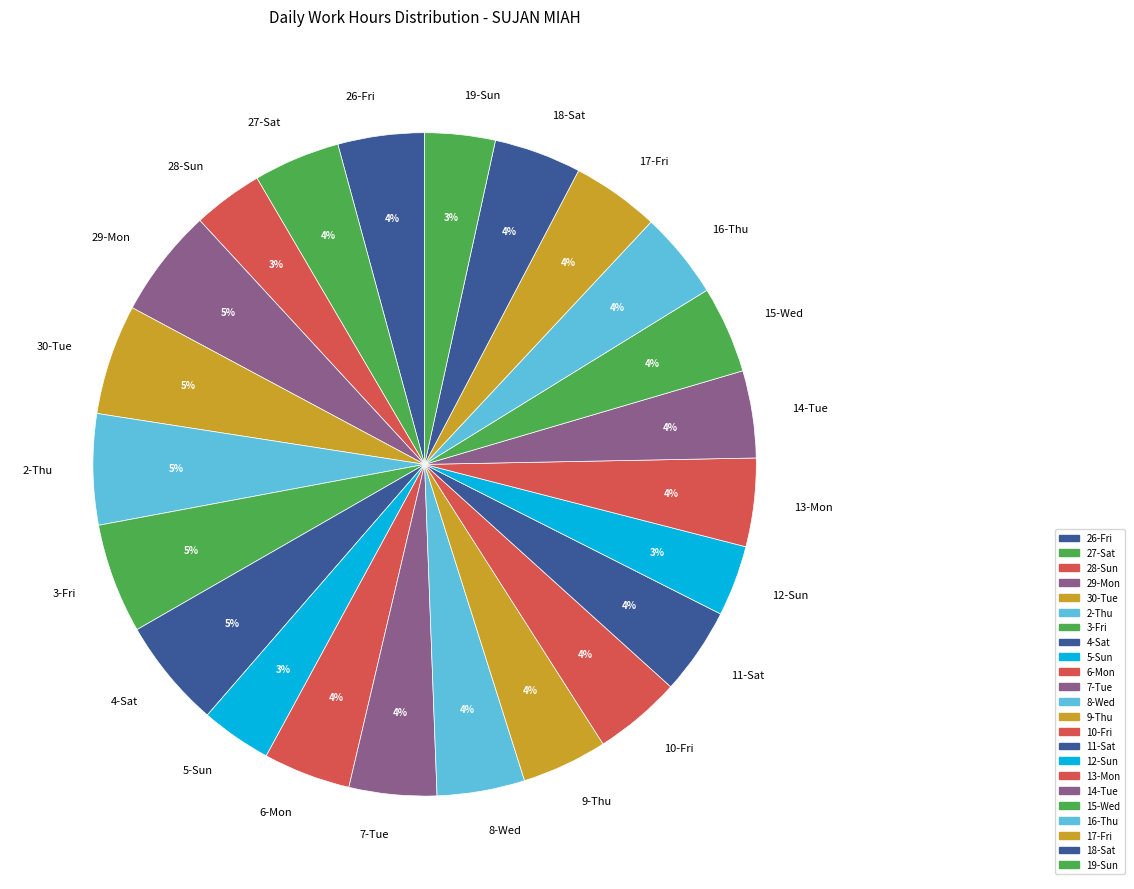

To the nearest percent, what is the combined percentage of 14-Tue and 28-Sun?

8%